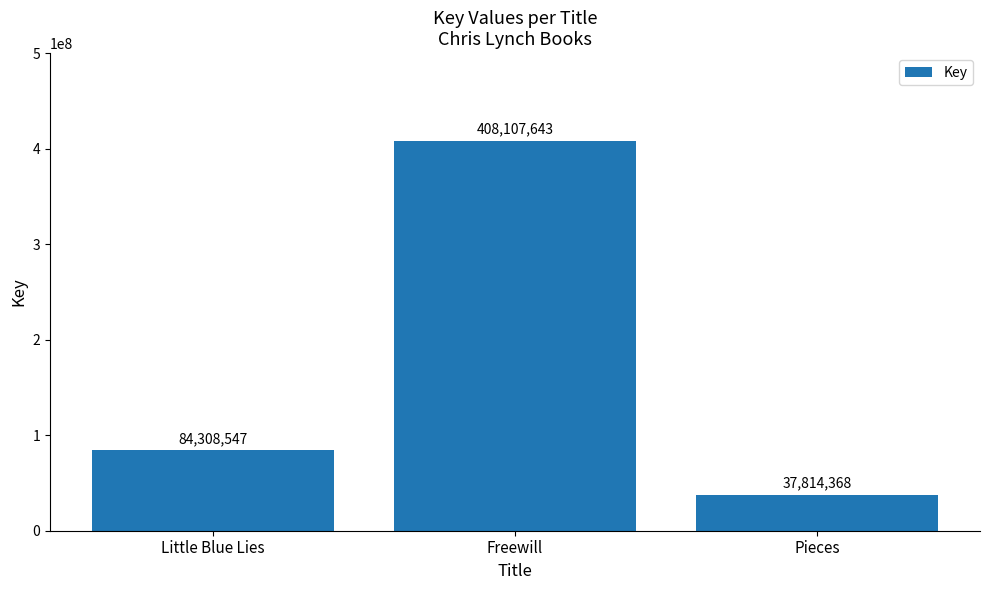

What is the label of the 1st bar from the right?

Pieces